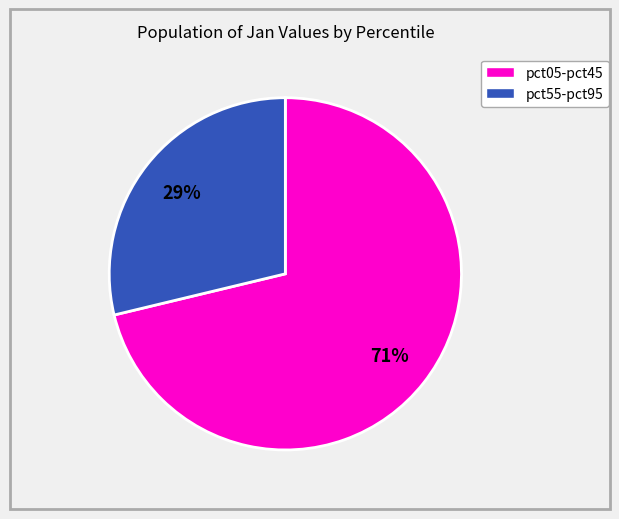

To the nearest percent, what is the average slice percentage?

50%